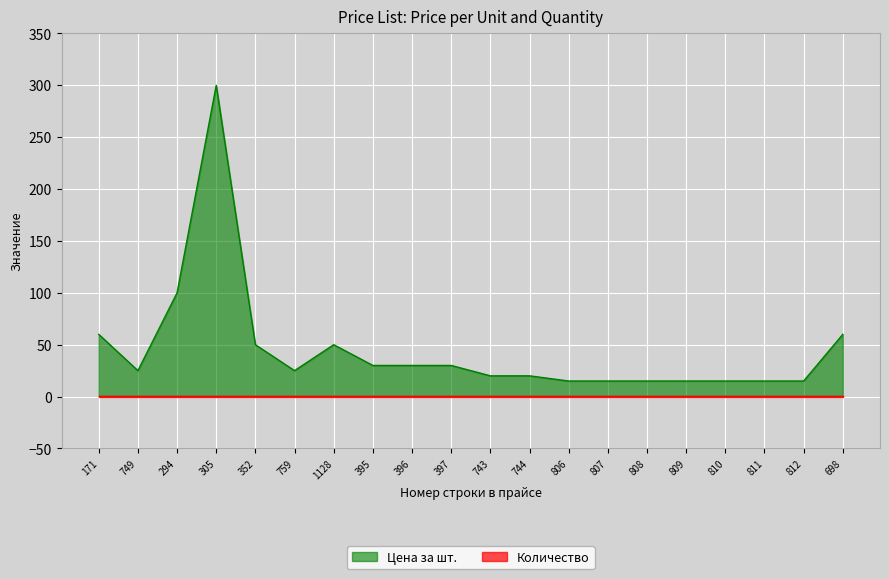

What is the value of the 9th point from the left?

30